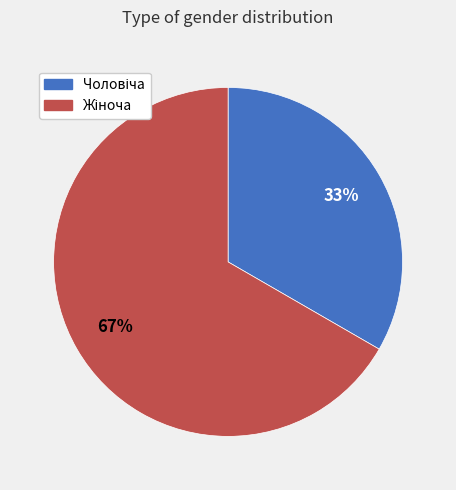

Is there a majority slice in this chart?

Yes